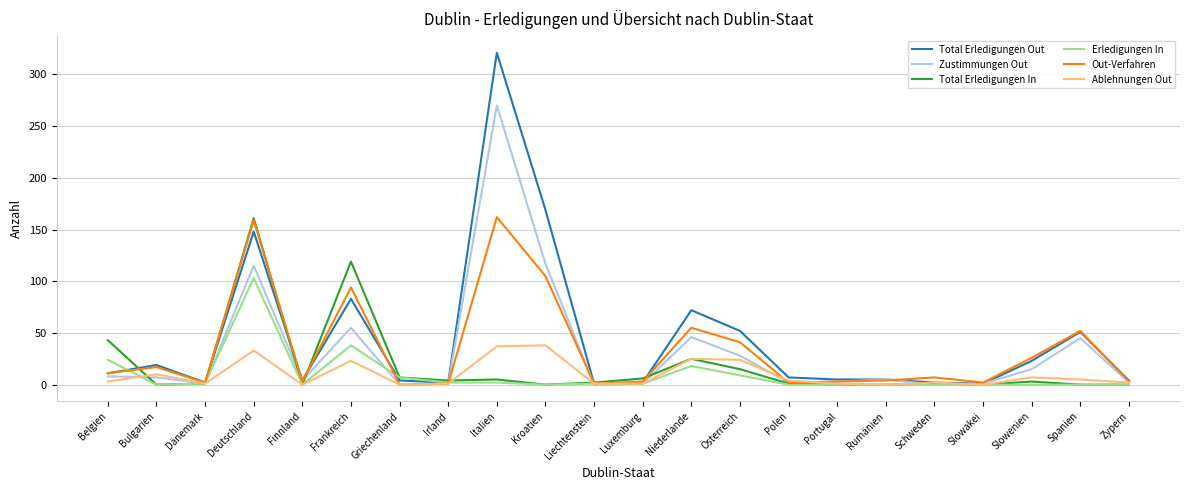

Where is the first local minimum for Total Erledigungen Out?

Dänemark